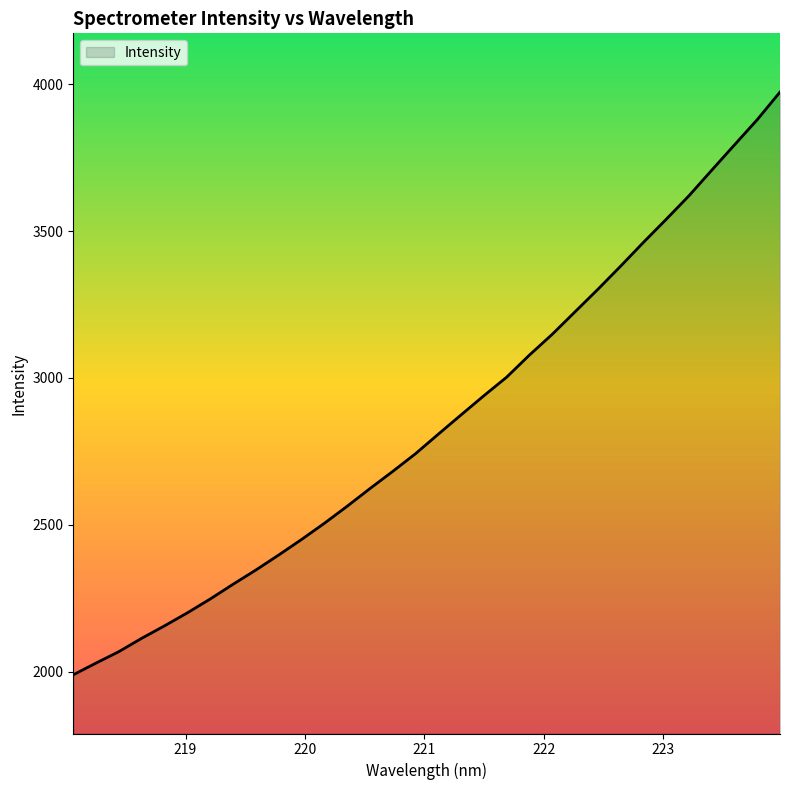

What is the difference between the maximum and minimum values?

1984.7